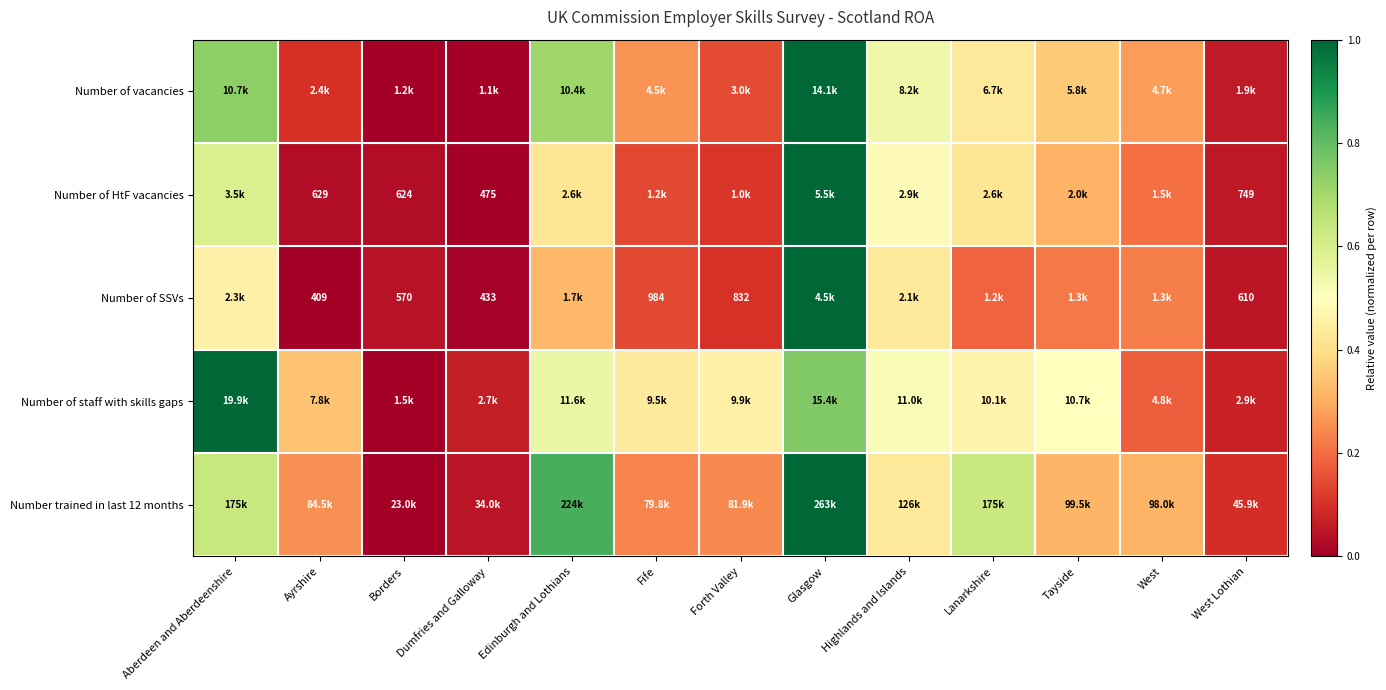

Is the value of Number of HtF vacancies at Glasgow greater than the value of Number of SSVs at Aberdeen and Aberdeenshire?

Yes